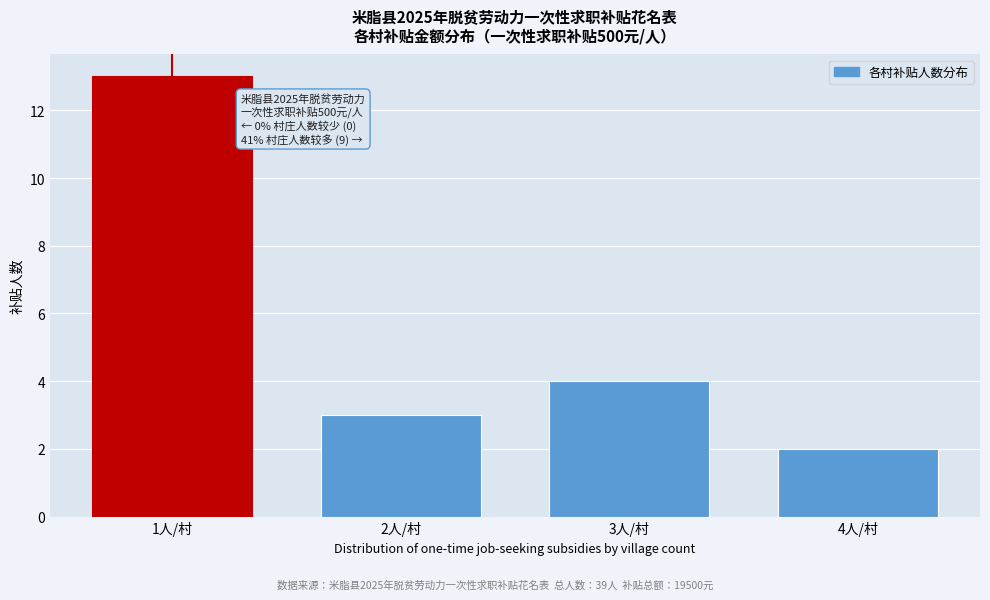

Reading right to left, transcribe all the data shown in this chart.

2	4	3	13